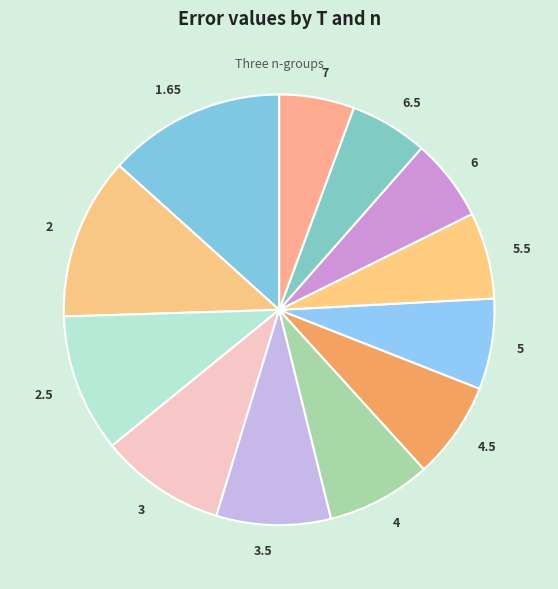

Is it true that 7 is 13% of the pie?

False